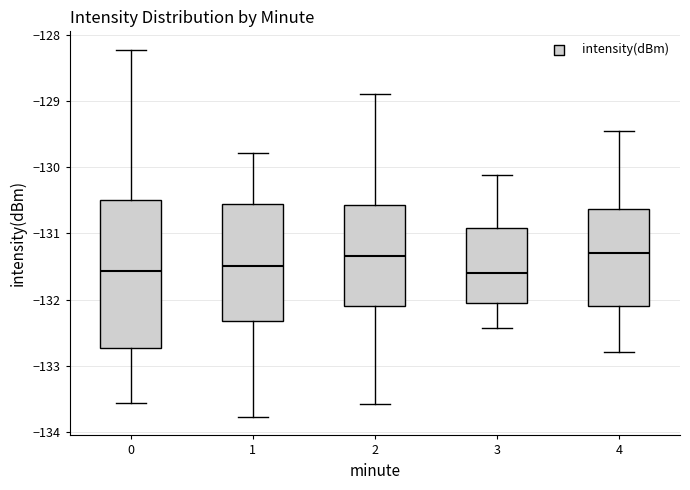

Reading left to right, read every box against the y-axis: the position of its median line, the range the box covers, and the ends of its whiskers. The values are not printed on the chart, so give them approximately, as read against the axis.

0: median -131.6, box -132.7 to -130.5, whiskers -133.6 to -128.2
1: median -131.5, box -132.3 to -130.6, whiskers -133.8 to -129.8
2: median -131.3, box -132.1 to -130.6, whiskers -133.6 to -128.9
3: median -131.6, box -132.0 to -130.9, whiskers -132.4 to -130.1
4: median -131.3, box -132.1 to -130.6, whiskers -132.8 to -129.5